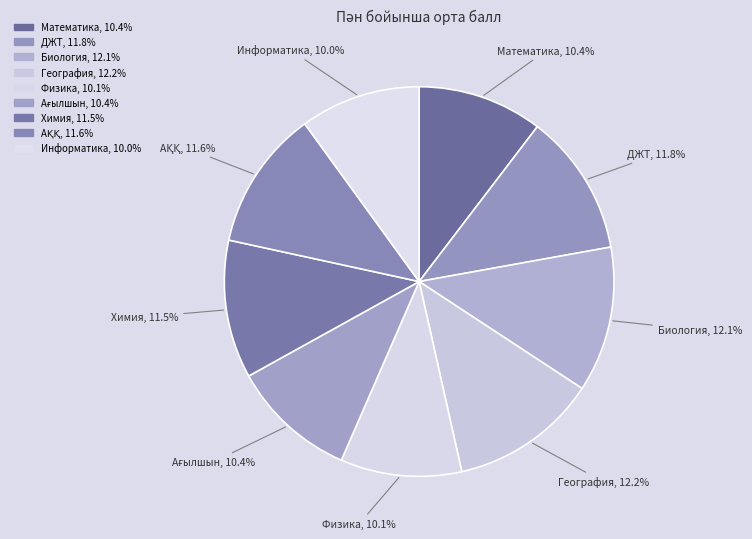

Count the number of slices in the pie.

9